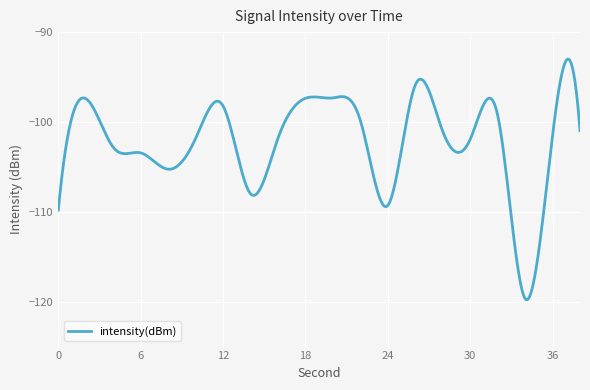

What is the greatest value displayed?

-93.0